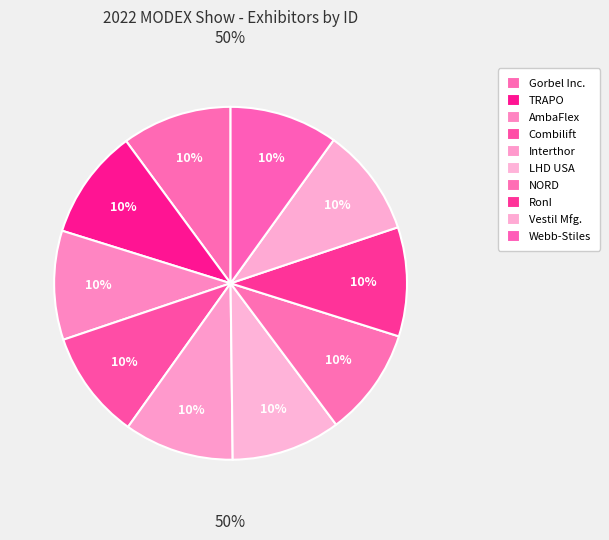

Which slice is the largest?

TRAPO